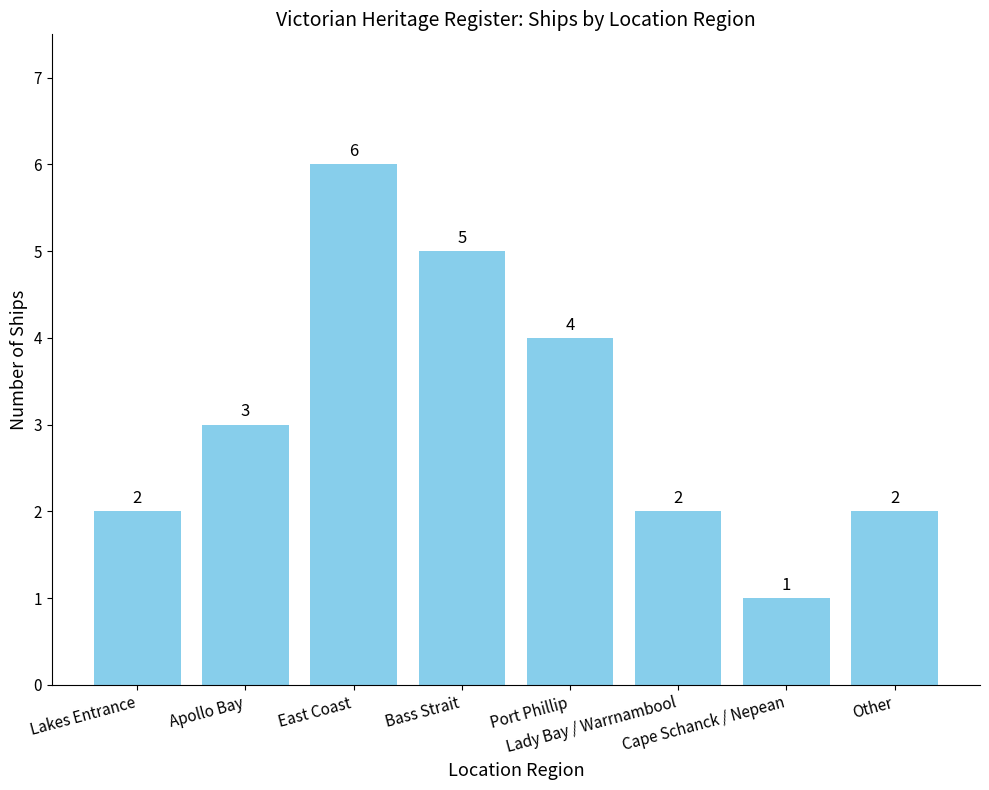

Which has a higher value, Lady Bay / Warrnambool or Port Phillip?

Port Phillip